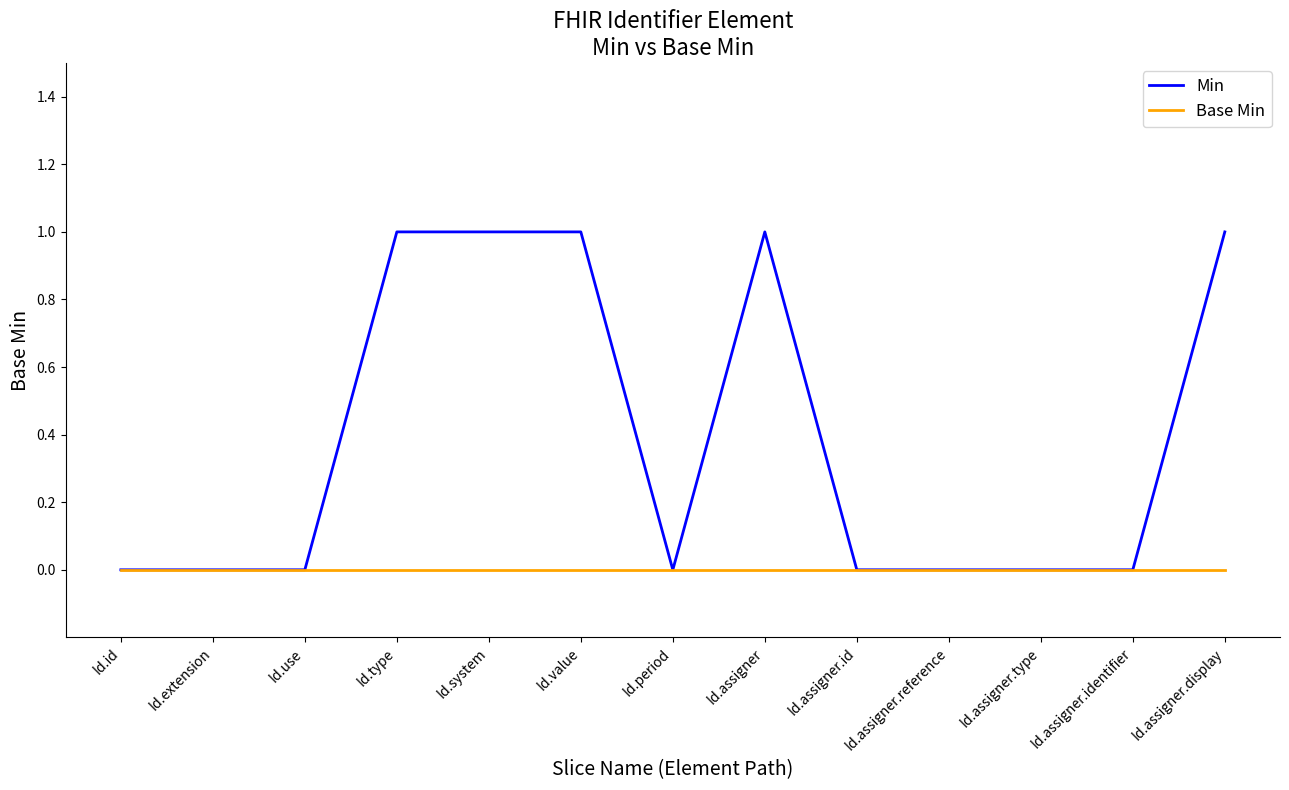

Is it true that Min equals 1 at Id.value?

True